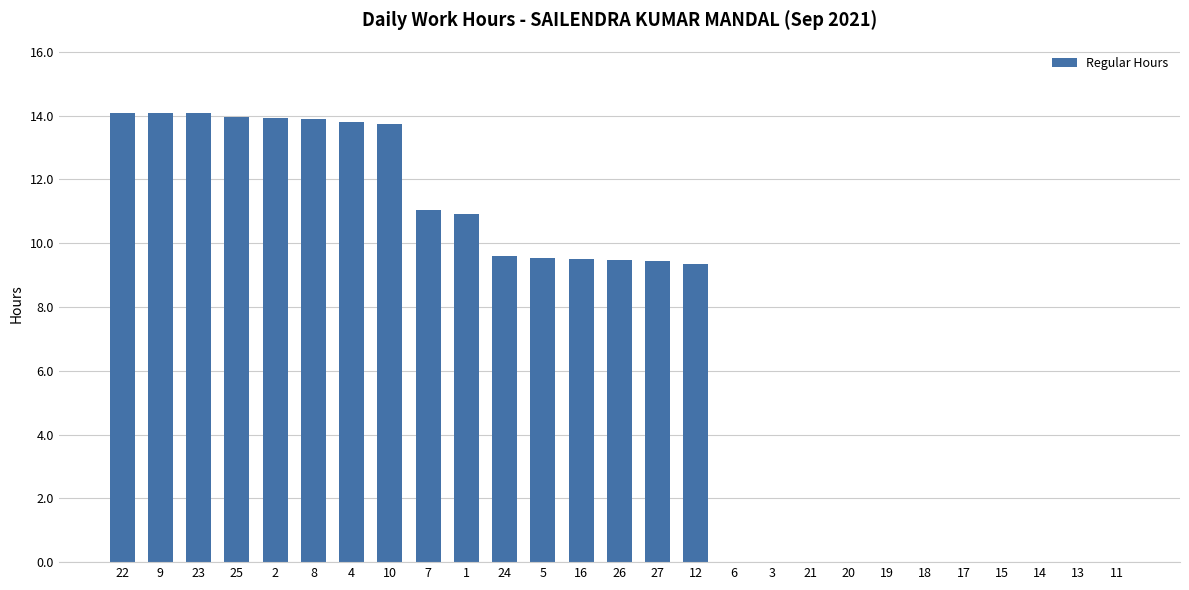

What is the sum of the values at 24 and 25?

23.6